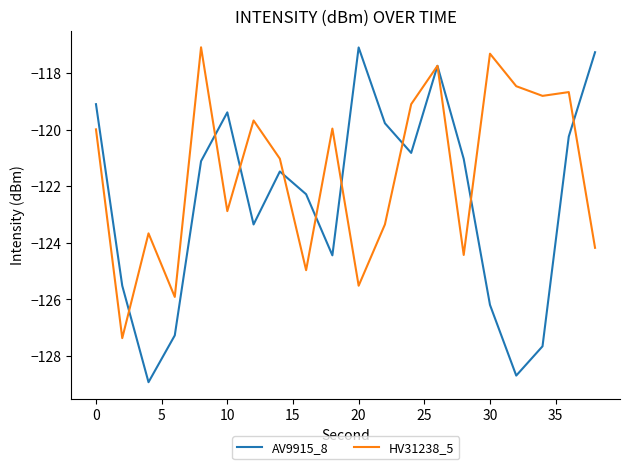

Which series ends up on top after the final intersection of HV31238_5 and AV9915_8?

AV9915_8